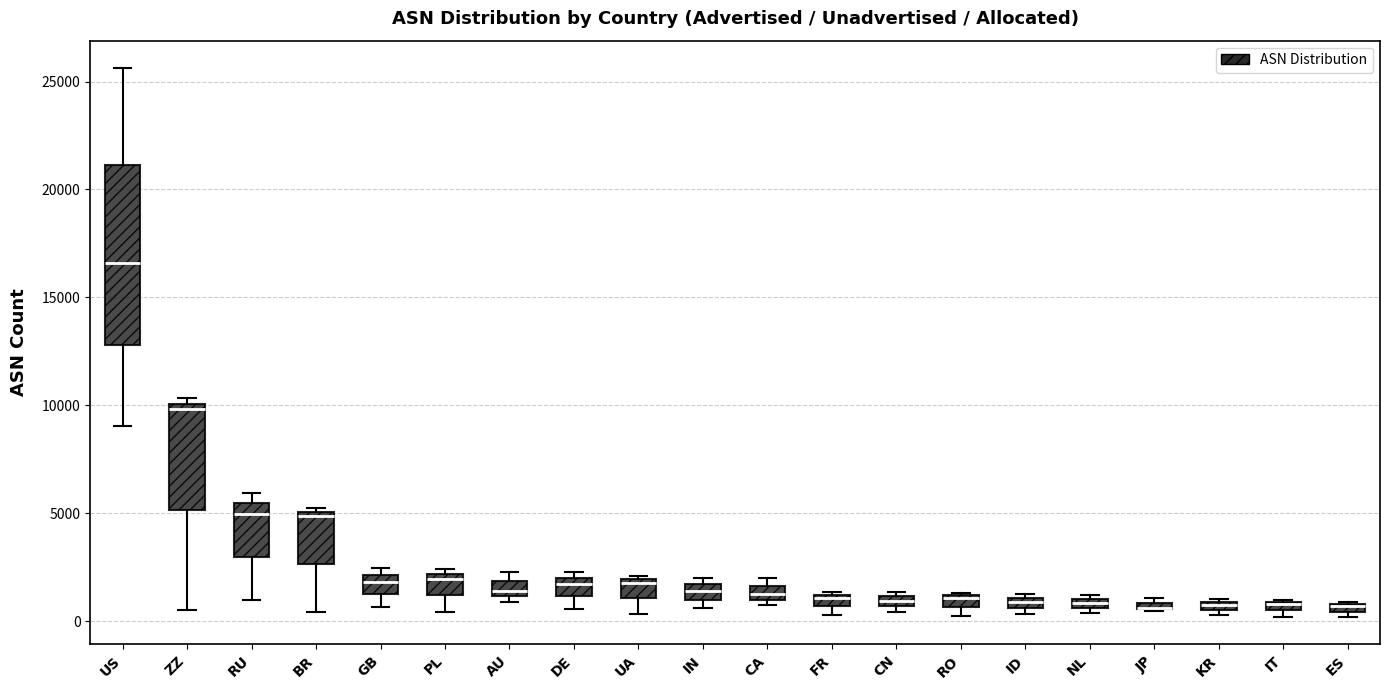

Where is the upper edge of the box for CA on the y-axis? The values are not printed on the chart, so give them approximately, as read against the axis.

1500